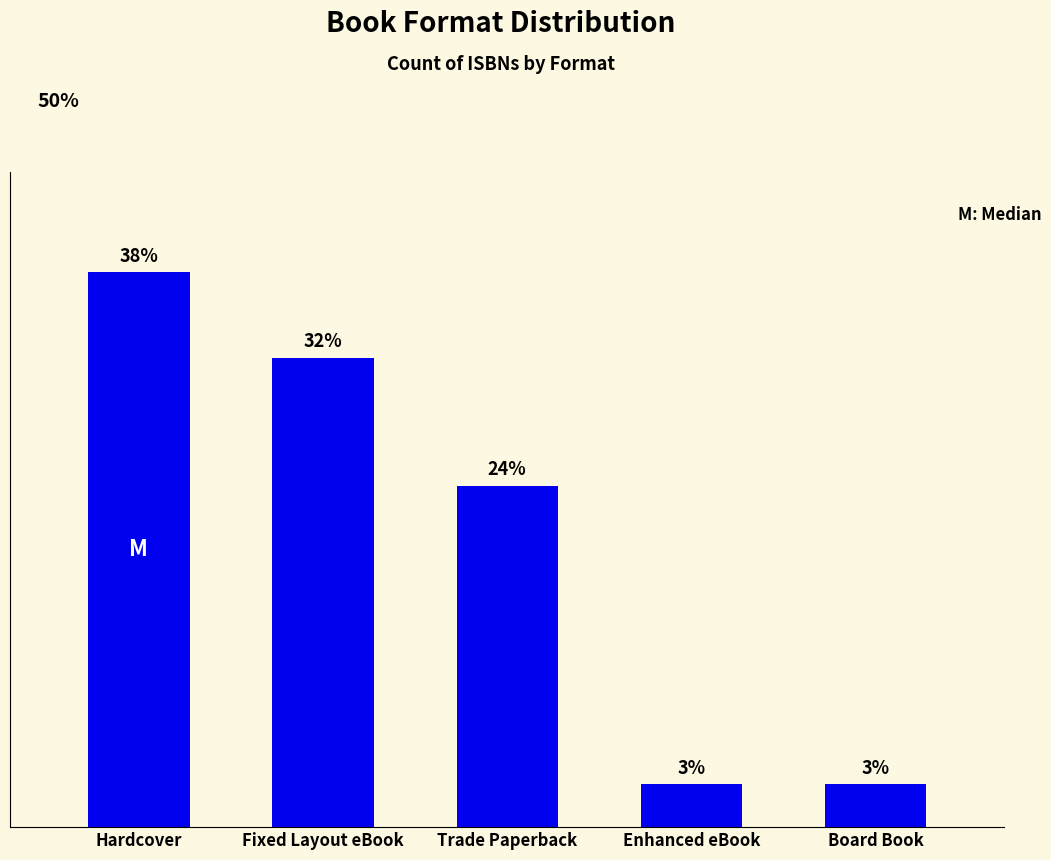

Between Hardcover and Enhanced eBook, which is larger?

Hardcover